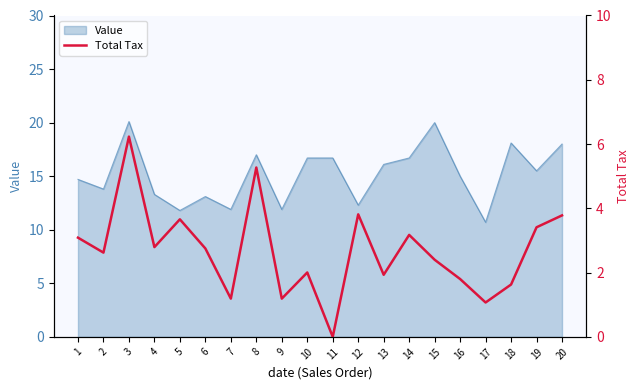

What is the lowest value of the Value series?

10.7